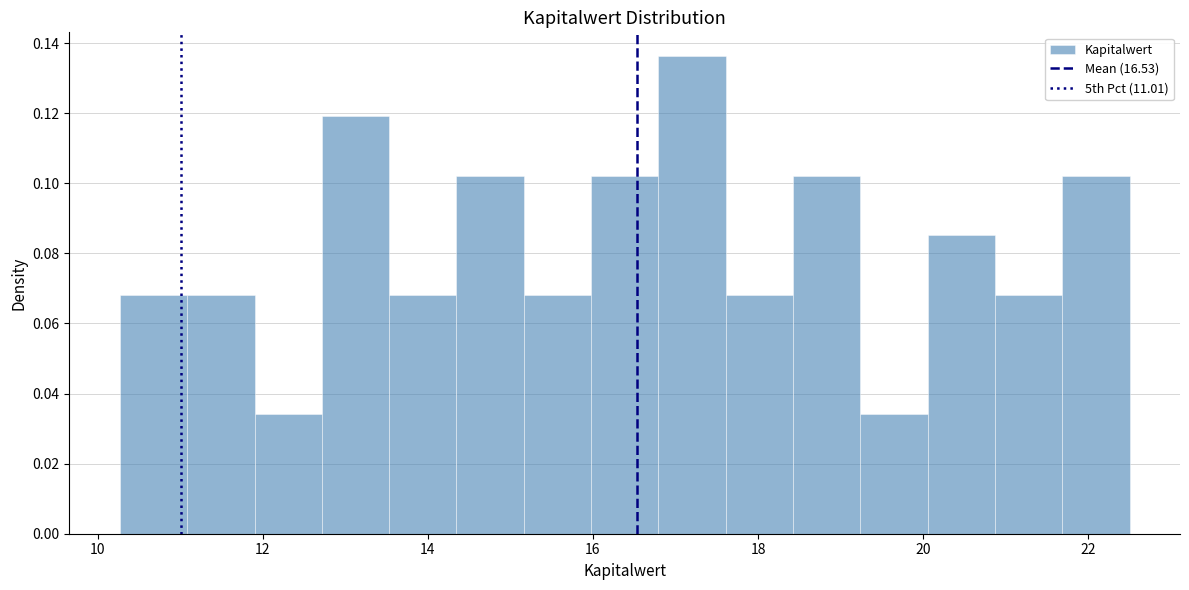

Reading left to right, transcribe this chart: for each bar, give the range it covers on the x-axis and its height. Neither the bar edges nor the heights are printed on the chart, so give them approximately, as read against the axes.

10.2 to 11.0: 0.068
11.0 to 12.0: 0.068
12.0 to 12.8: 0.034
12.8 to 13.6: 0.120
13.6 to 14.4: 0.068
14.4 to 15.2: 0.102
15.2 to 16.0: 0.068
16.0 to 16.8: 0.102
16.8 to 17.6: 0.136
17.6 to 18.4: 0.068
18.4 to 19.2: 0.102
19.2 to 20.0: 0.034
20.0 to 20.8: 0.086
20.8 to 21.6: 0.068
21.6 to 22.6: 0.102